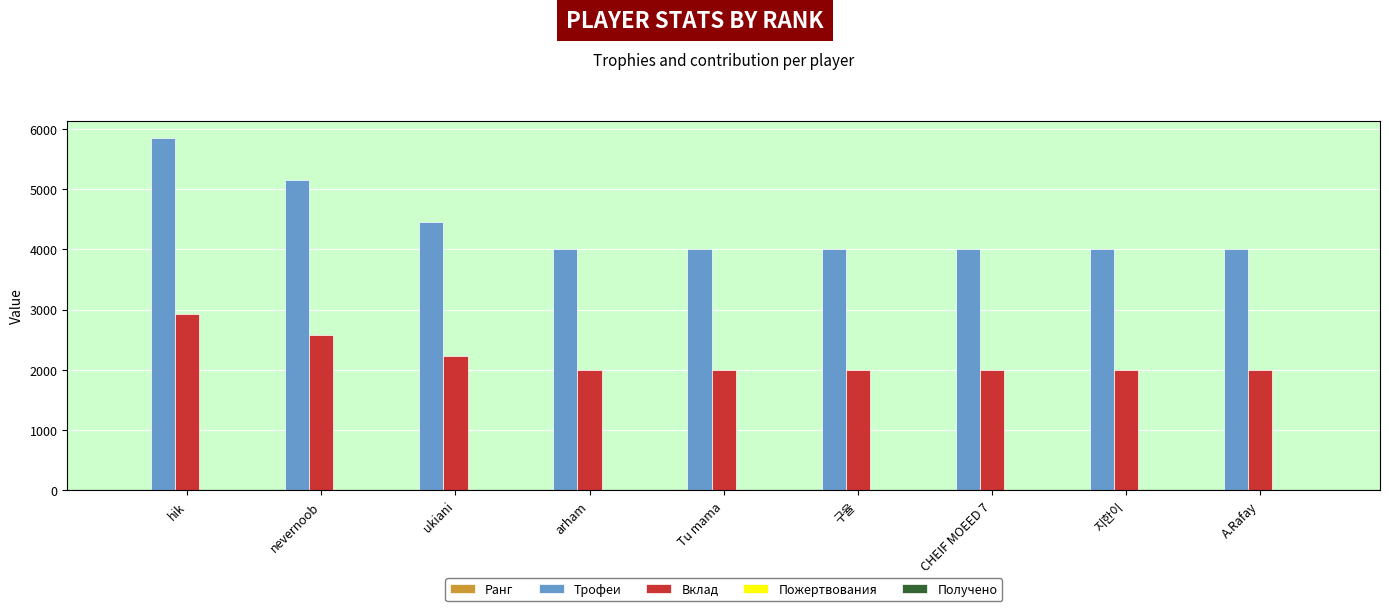

Which series has the largest range (max minus min)?

Трофеи